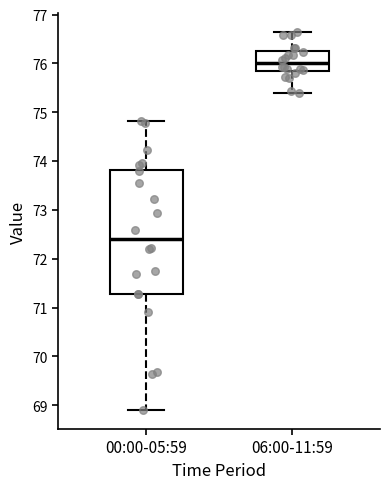

Where is the upper edge of the box for 06:00-11:59 on the y-axis? The values are not printed on the chart, so give them approximately, as read against the axis.

76.3